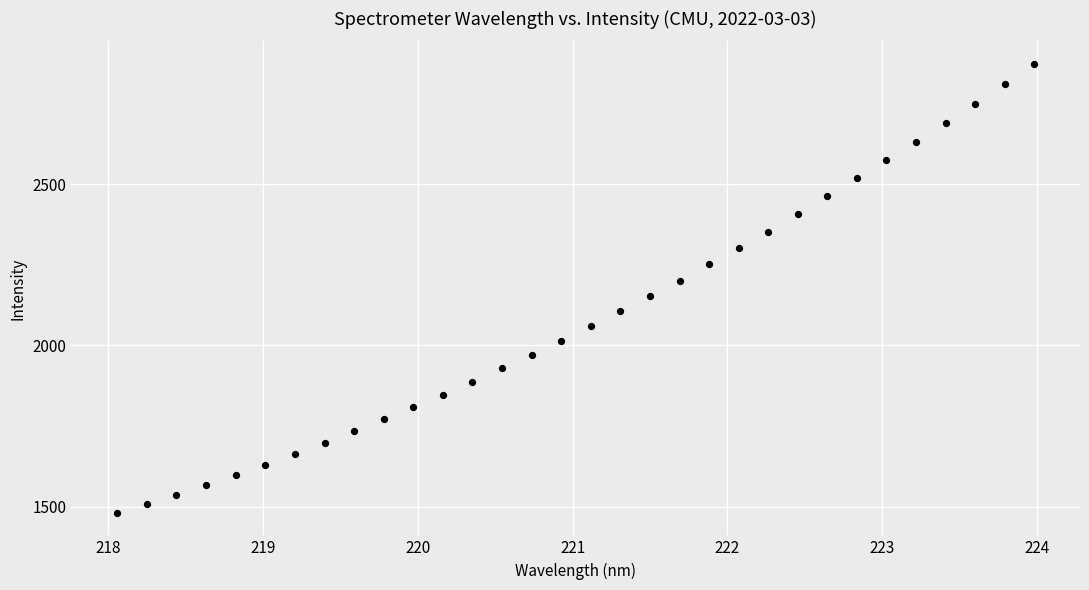

What is the range of X values (max minus min)?

5.9